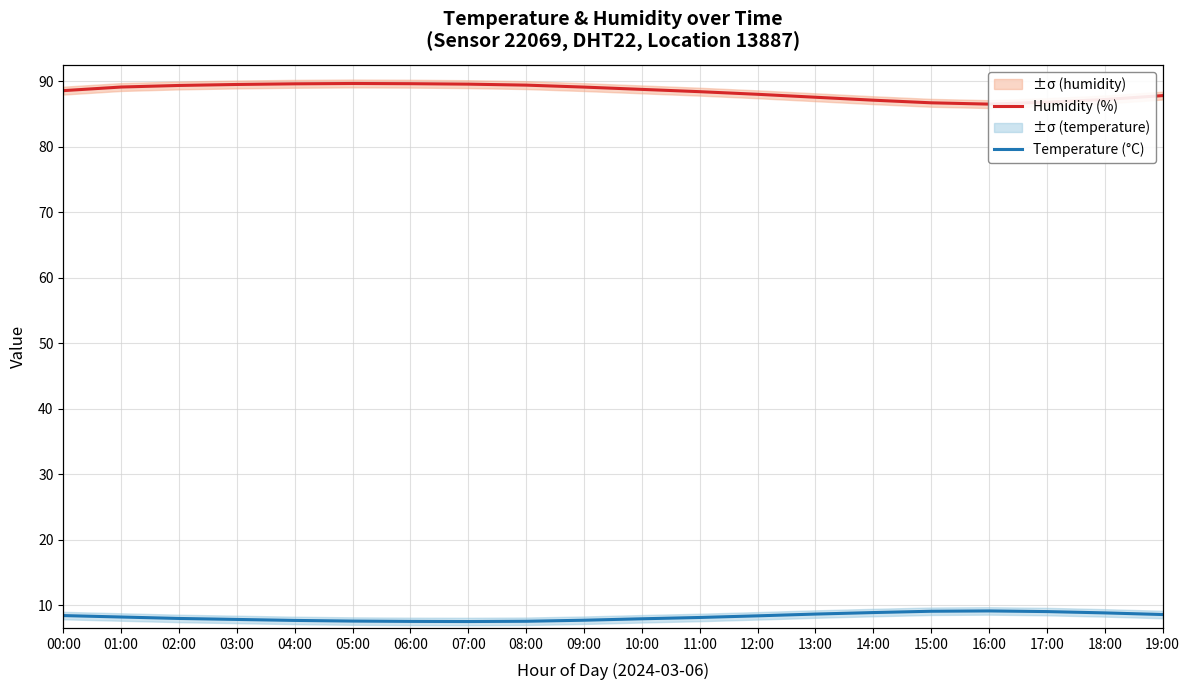

Where is Temperature (°C) nearest to the value 8?

02:00